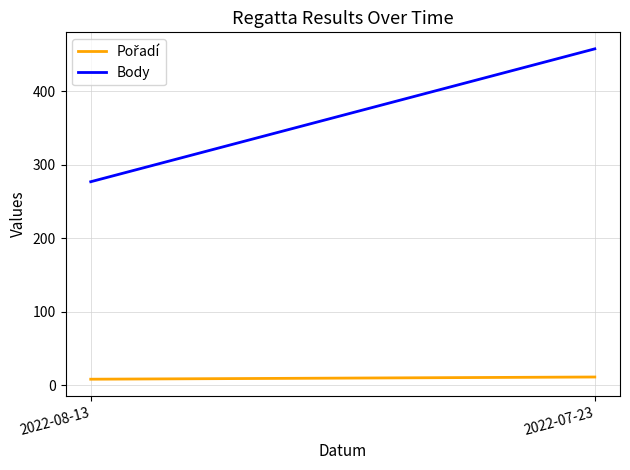

Count the Body values in the range 277 to 458.

2